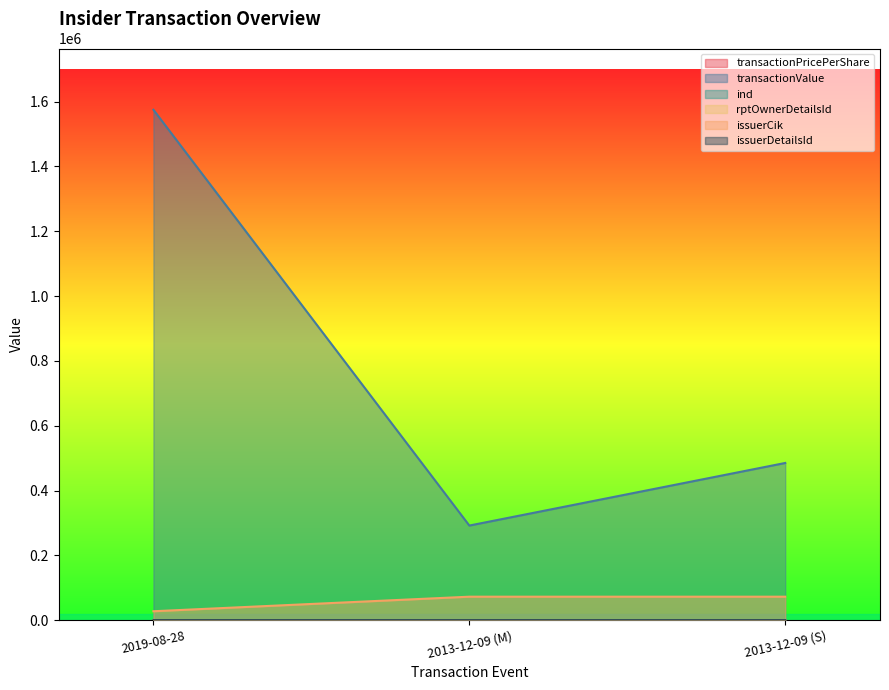

At how many categories does at least one series exceed 49466?

3